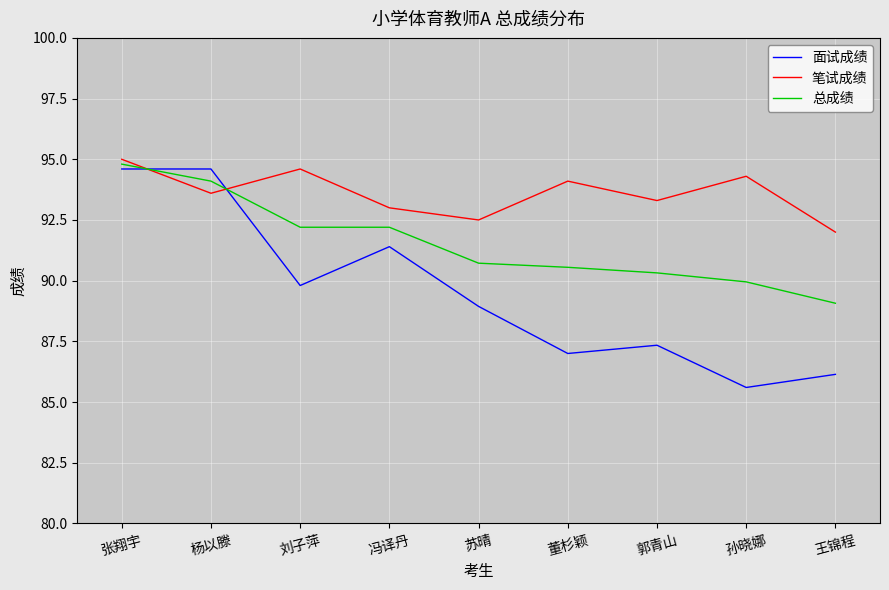

What is the lowest value of the 面试成绩 series?

85.6